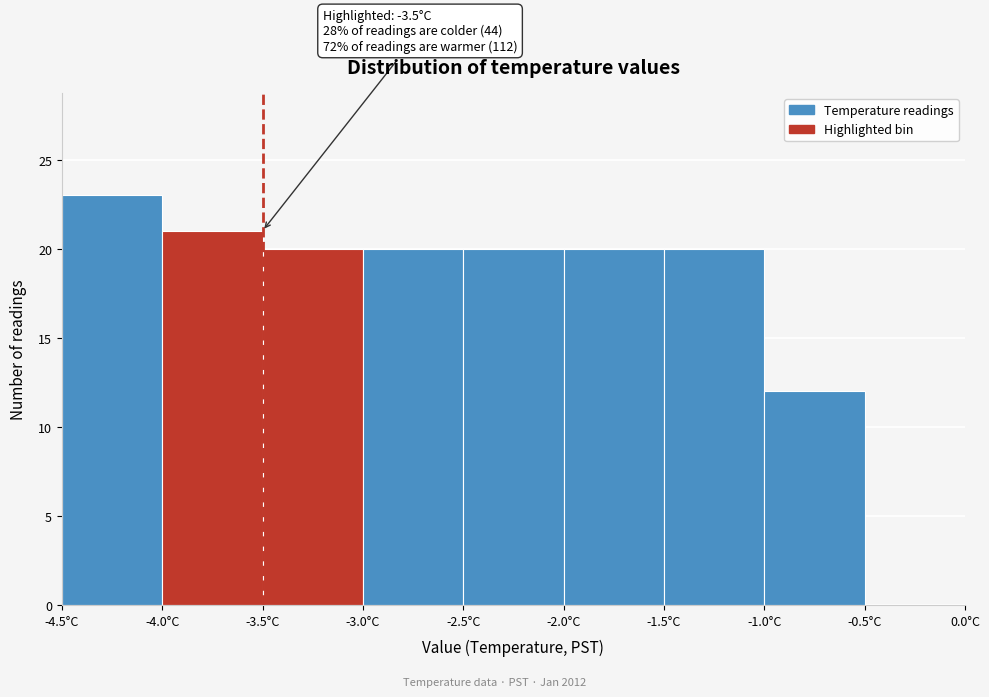

Over which range of the x-axis is the bar tallest?

-4.5 to -4.0